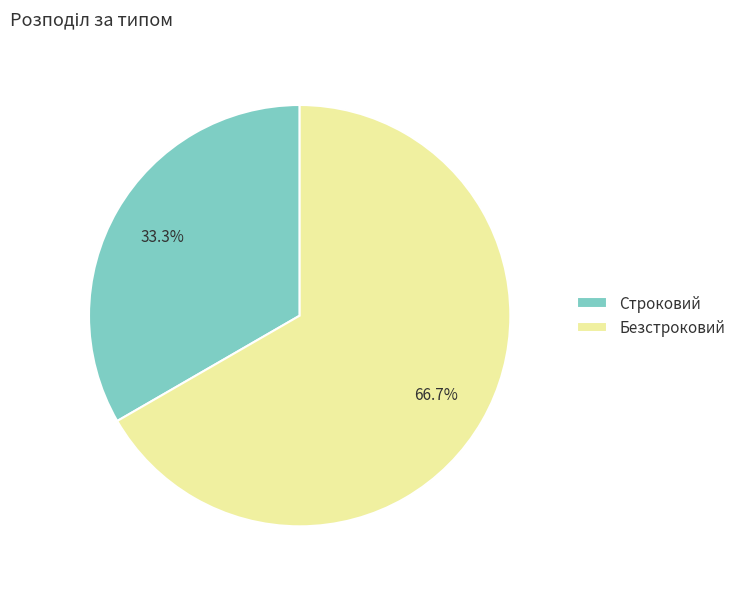

What is the majority slice?

Безстроковий